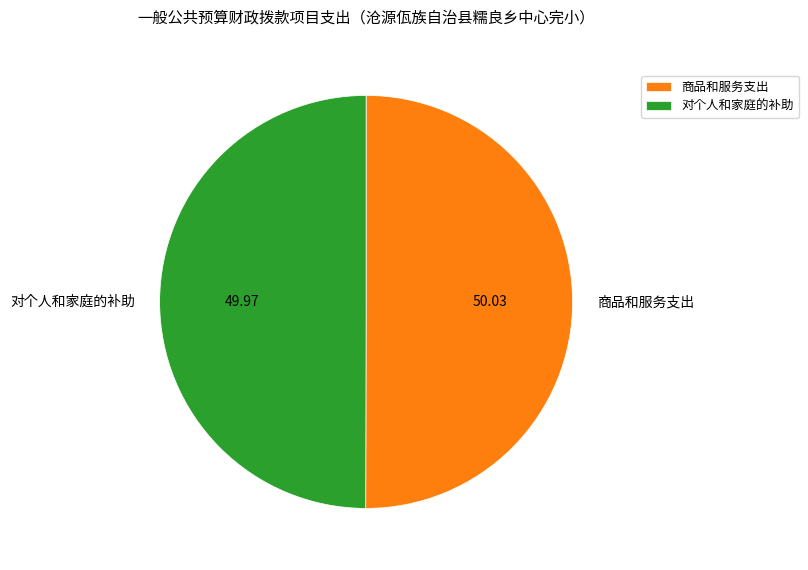

Is the sum of 对个人和家庭的补助 and 商品和服务支出 greater than half?

Yes